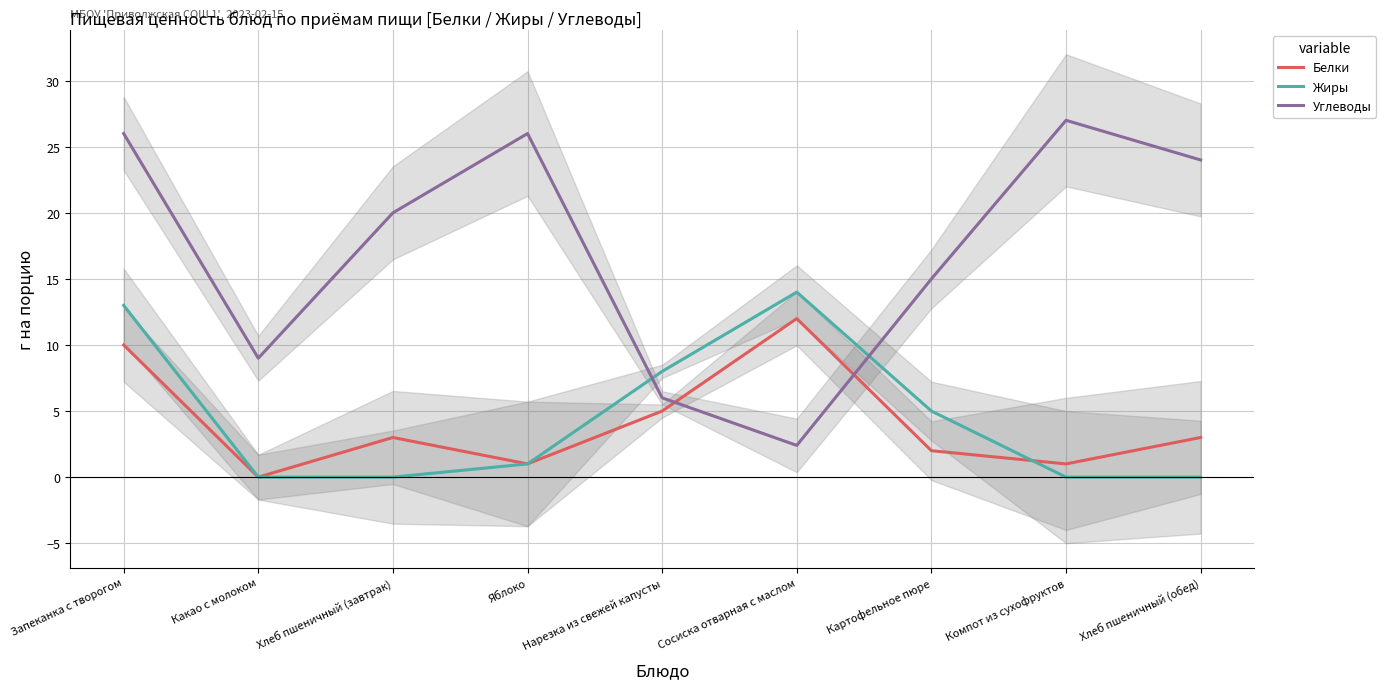

Which label corresponds to the smallest value in the chart?

Какао с молоком